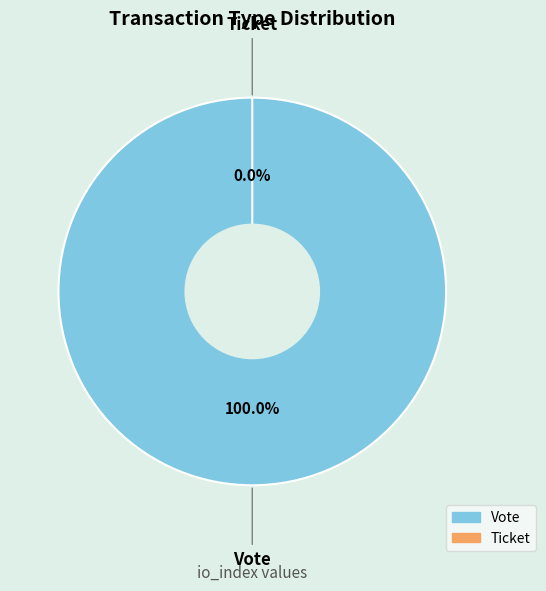

Which has a higher value, Ticket or Vote?

Vote